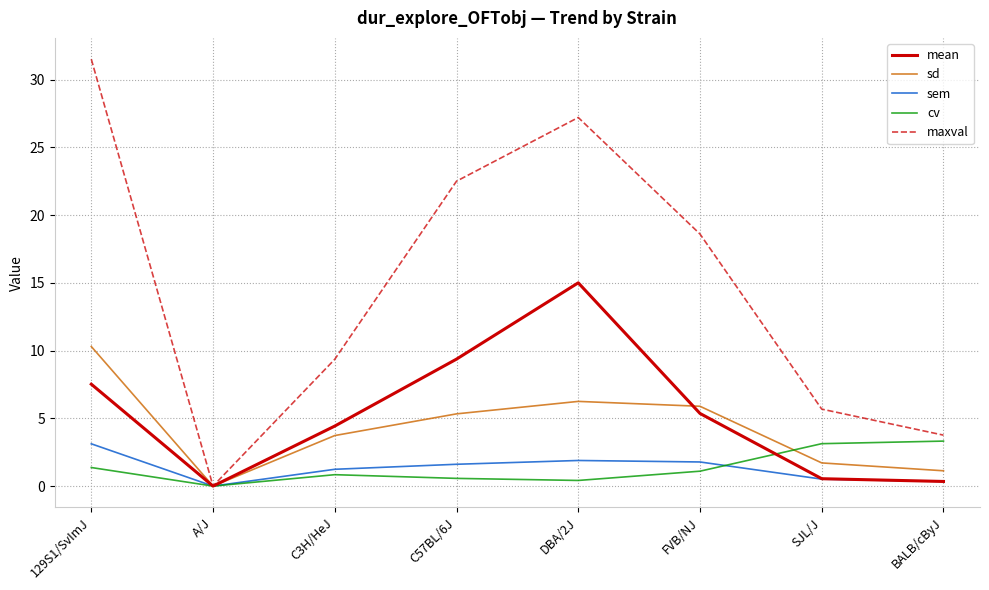

Which series changed the most between C3H/HeJ and BALB/cByJ?

maxval